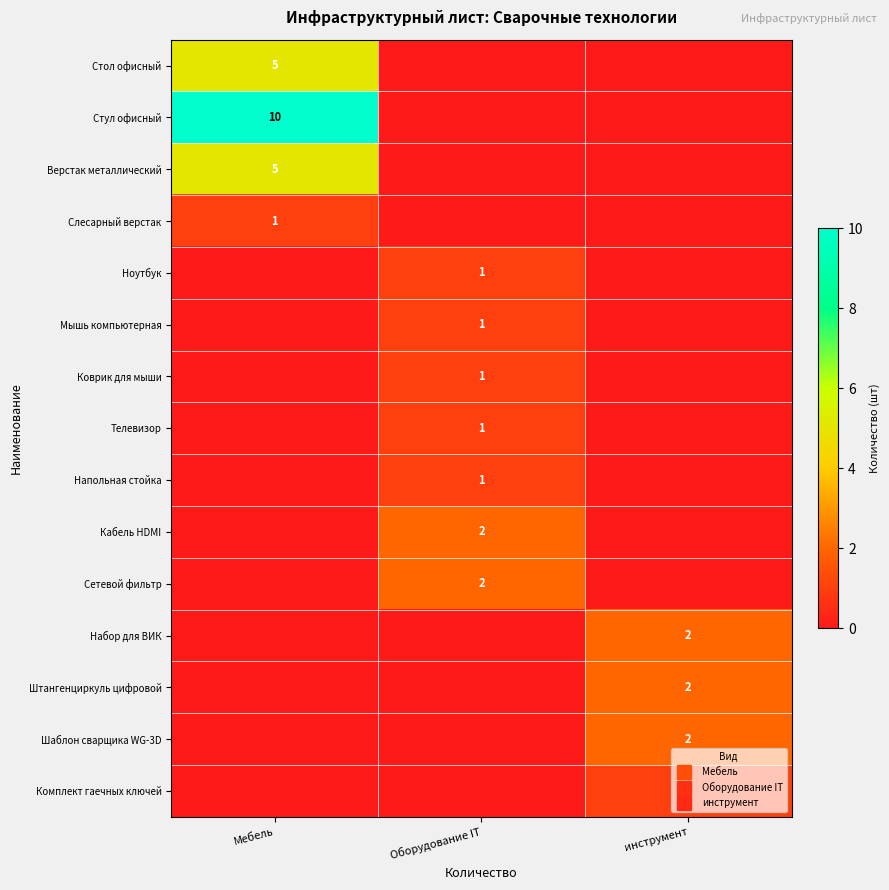

At Мебель, list the series in order from smallest to largest.

Ноутбук, Мышь компьютерная, Коврик для мыши, Телевизор, Напольная стойка, Кабель HDMI, Сетевой фильтр, Набор для ВИК, Штангенциркуль цифровой, Шаблон сварщика WG-3D, Комплект гаечных ключей, Слесарный верстак, Стол офисный, Верстак металлический, Стул офисный